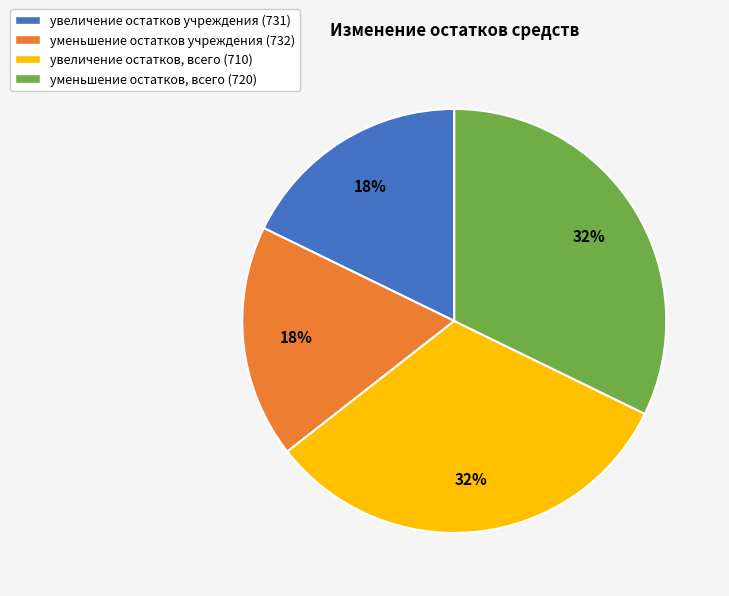

Approximately how many times larger is the value at увеличение остатков учреждения (731) compared to уменьшение остатков учреждения (732)?

1.0